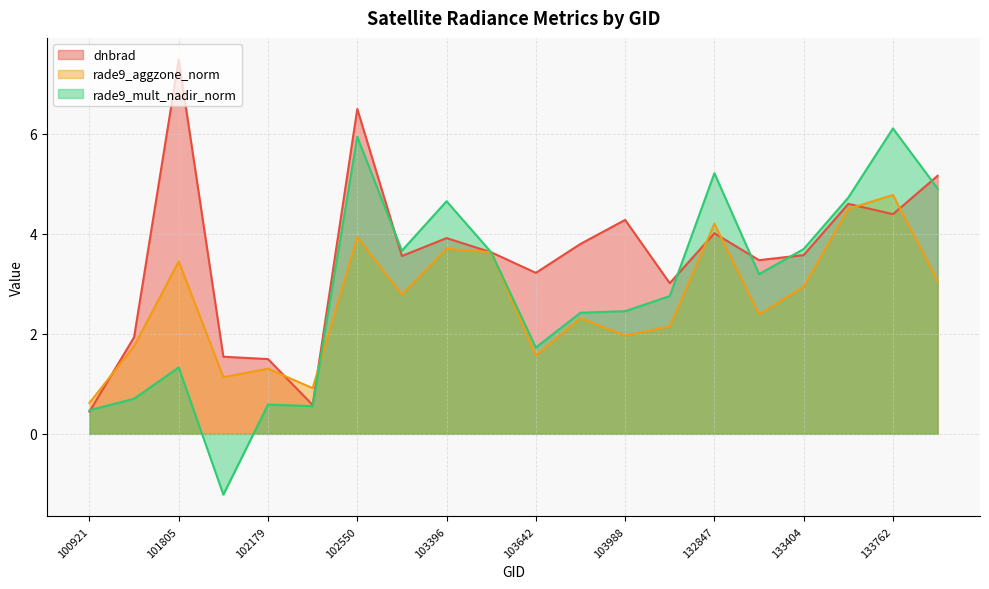

What is the highest value of the rade9_aggzone_norm series?

4.8